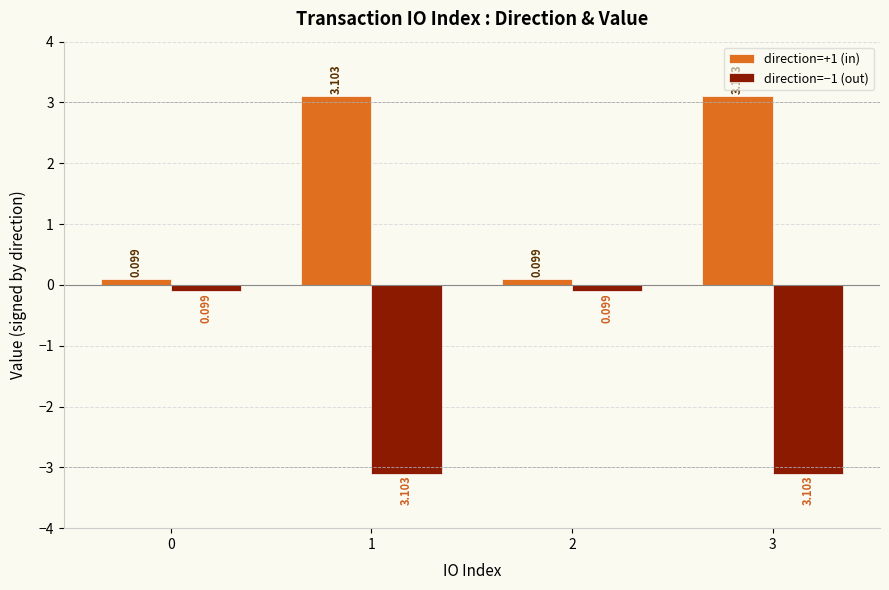

Is the value of direction=−1 (out) at 2 greater than the value of direction=+1 (in) at 1?

No